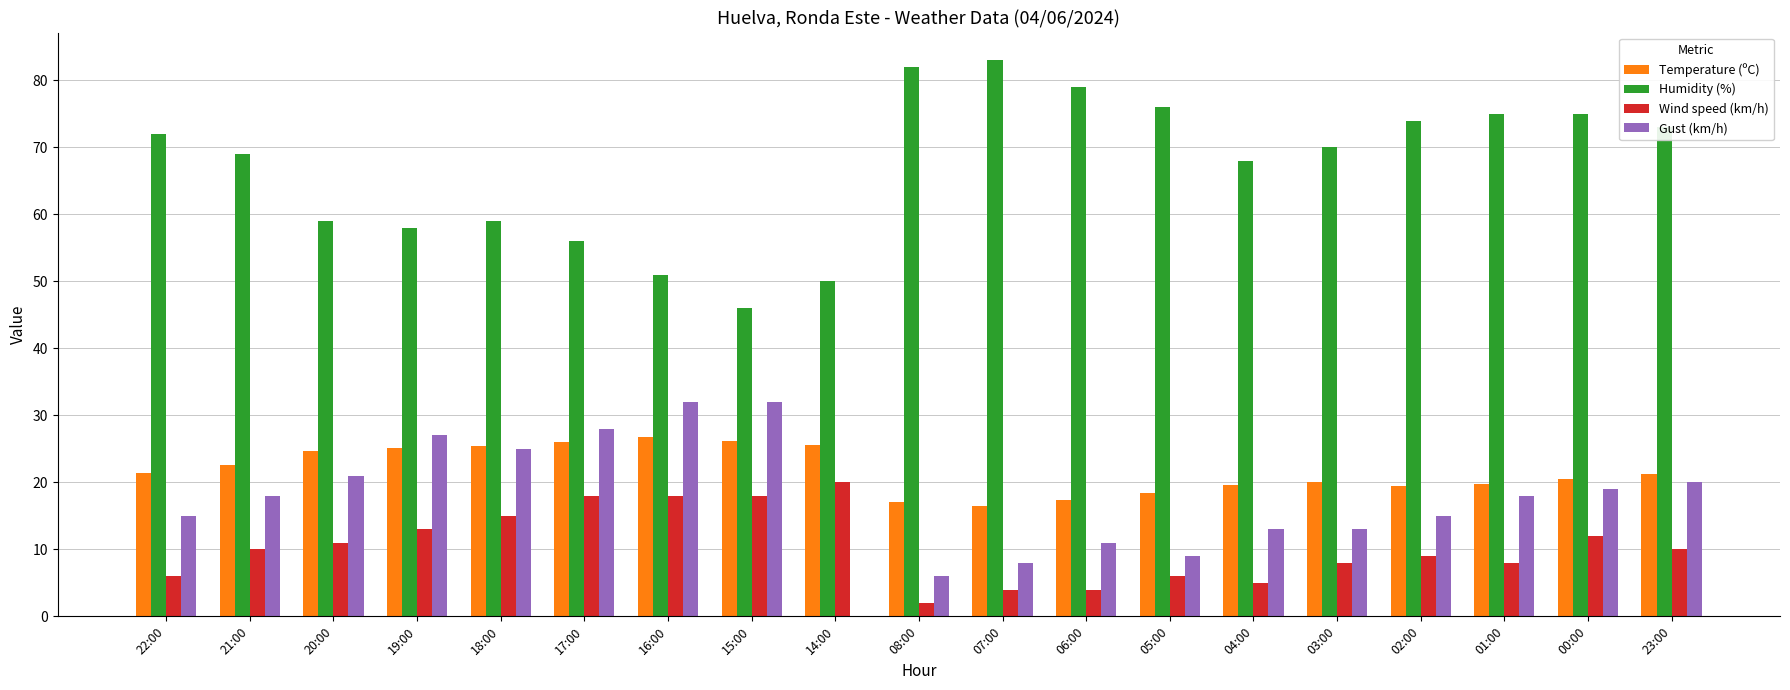

Is the value of Wind speed (km/h) at 05:00 greater than the value of Temperature (ºC) at 20:00?

No